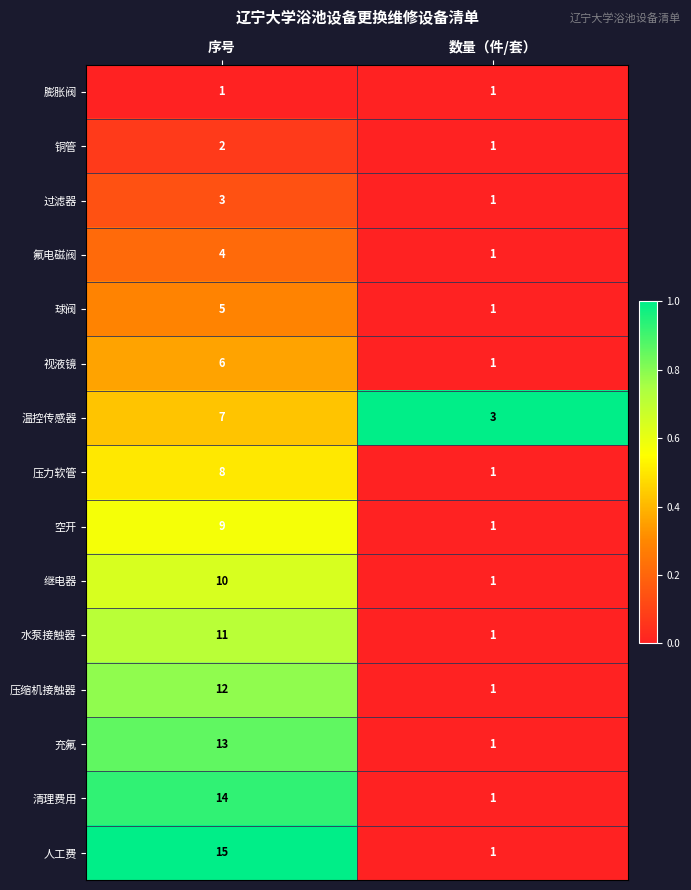

Reading left to right, extract all data points from this chart.

膨胀阀: 序号=1	数量（件/套）=1
铜管: 序号=2	数量（件/套）=1
过滤器: 序号=3	数量（件/套）=1
氟电磁阀: 序号=4	数量（件/套）=1
球阀: 序号=5	数量（件/套）=1
视液镜: 序号=6	数量（件/套）=1
温控传感器: 序号=7	数量（件/套）=3
压力软管: 序号=8	数量（件/套）=1
空开: 序号=9	数量（件/套）=1
继电器: 序号=10	数量（件/套）=1
水泵接触器: 序号=11	数量（件/套）=1
压缩机接触器: 序号=12	数量（件/套）=1
充氟: 序号=13	数量（件/套）=1
清理费用: 序号=14	数量（件/套）=1
人工费: 序号=15	数量（件/套）=1